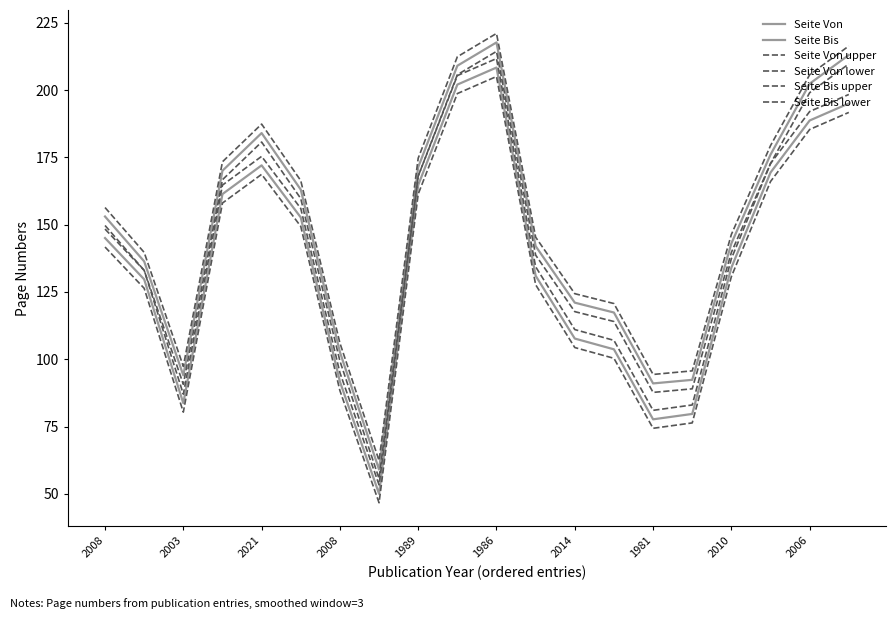

Reading left to right, transcribe all the data shown in this chart.

Seite Von: 145.0	129.7	83.7	161.3	172.0	152.7	91.7	50.0	164.7	202.0	208.3	131.0	107.7	103.7	77.7	79.7	134.0	169.3	188.7	195.0
Seite Bis: 153.0	136.3	94.0	170.0	184.0	163.0	102.7	59.0	171.3	209.0	217.7	142.0	121.0	117.3	91.0	92.3	143.0	176.0	202.3	213.0
Seite Von upper: 148.3	133.0	87.0	164.7	175.3	156.0	95.0	53.3	168.0	205.3	211.7	134.3	111.0	107.0	81.0	83.0	137.3	172.7	192.0	198.3
Seite Von lower: 141.7	126.3	80.3	158.0	168.7	149.3	88.3	46.7	161.3	198.7	205.0	127.7	104.3	100.3	74.3	76.3	130.7	166.0	185.3	191.7
Seite Bis upper: 156.3	139.7	97.3	173.3	187.3	166.3	106.0	62.3	174.7	212.3	221.0	145.3	124.3	120.7	94.3	95.7	146.3	179.3	205.7	216.3
Seite Bis lower: 149.7	133.0	90.7	166.7	180.7	159.7	99.3	55.7	168.0	205.7	214.3	138.7	117.7	114.0	87.7	89.0	139.7	172.7	199.0	209.7